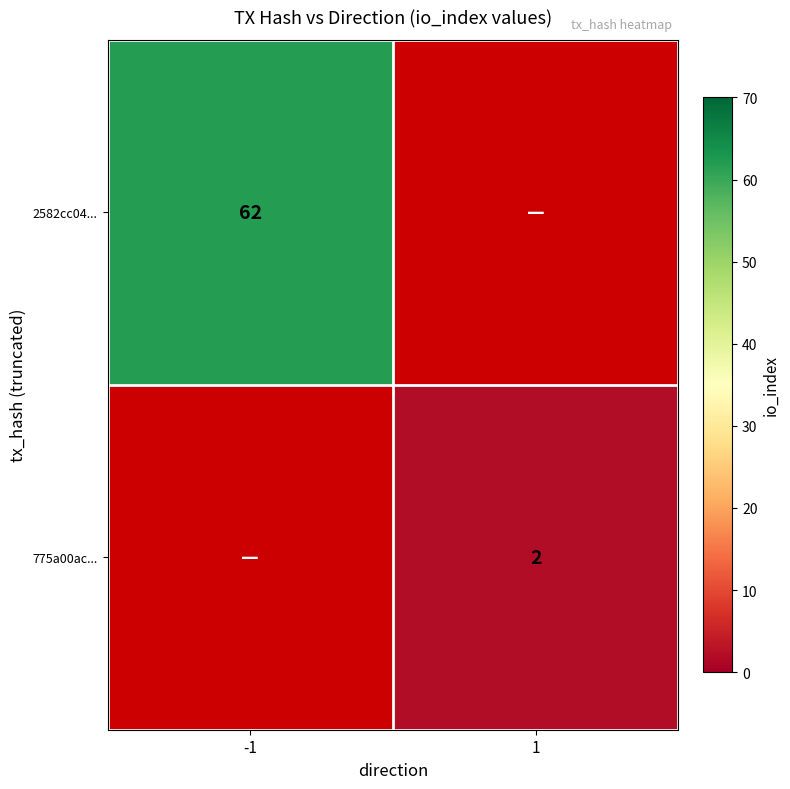

The value of 2582cc04... at -1 is 43. True or false?

False